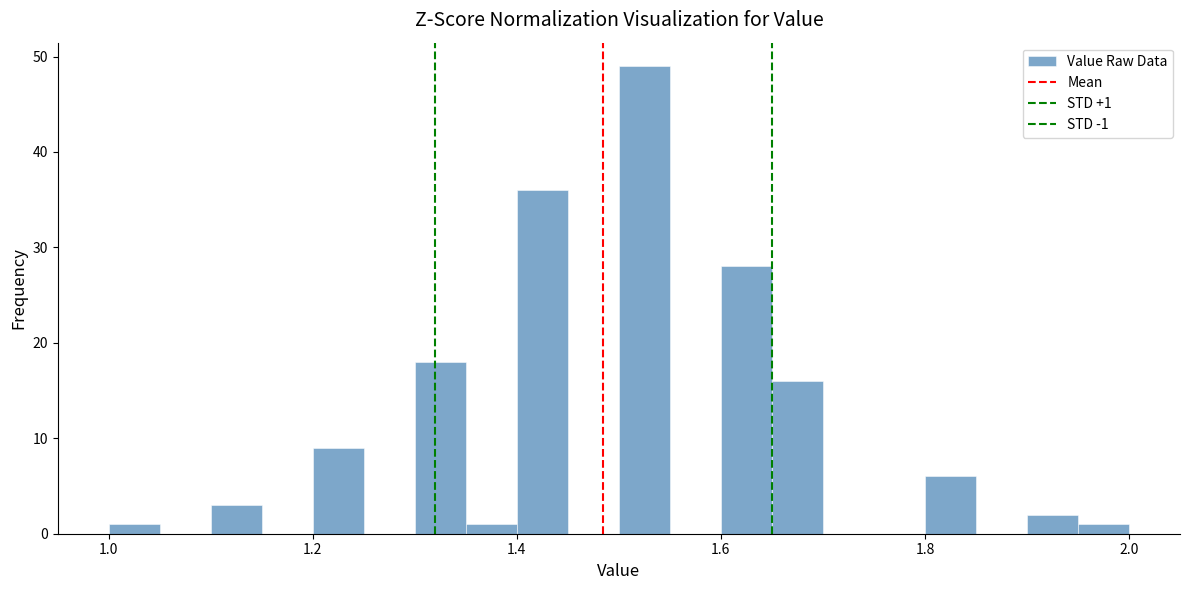

Read against the x-axis, roughly where is the centre of the tallest bar?

1.52